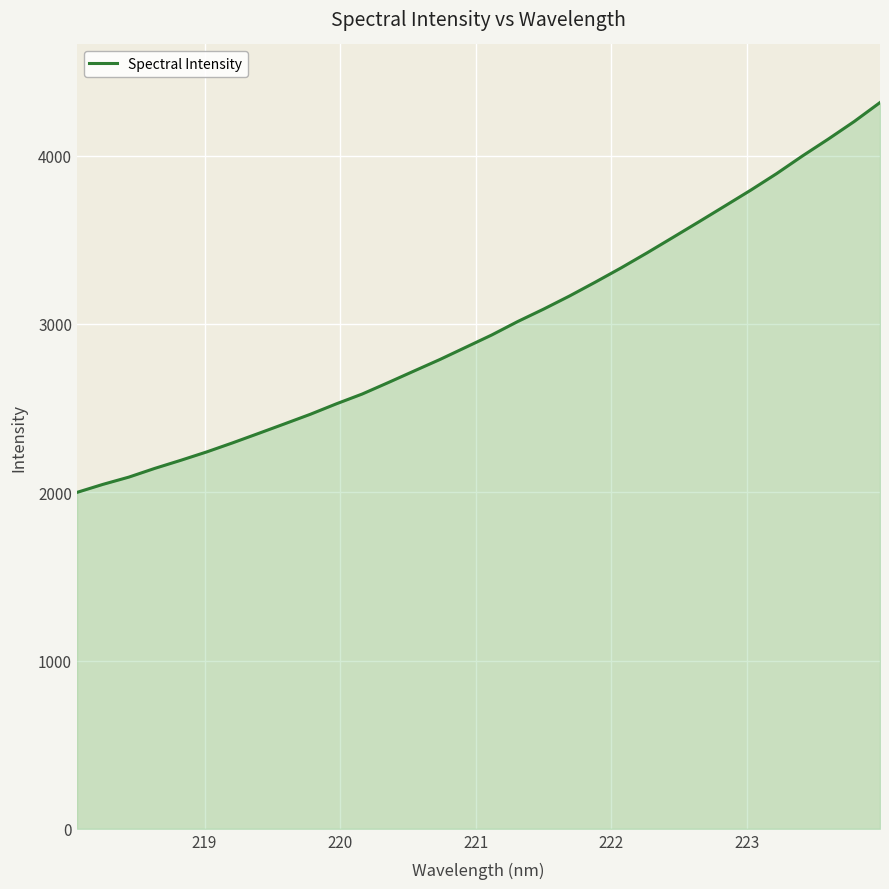

What is the minimum value shown in the chart?

1999.2